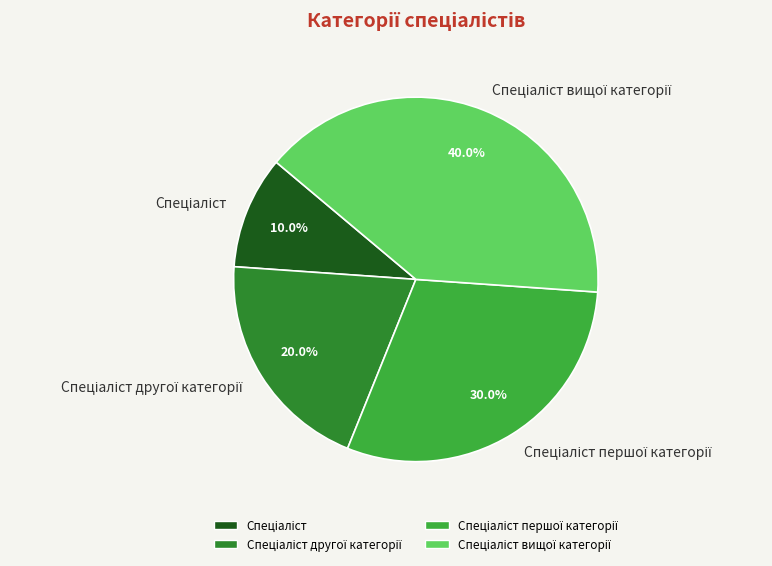

Does any single category account for the majority?

No